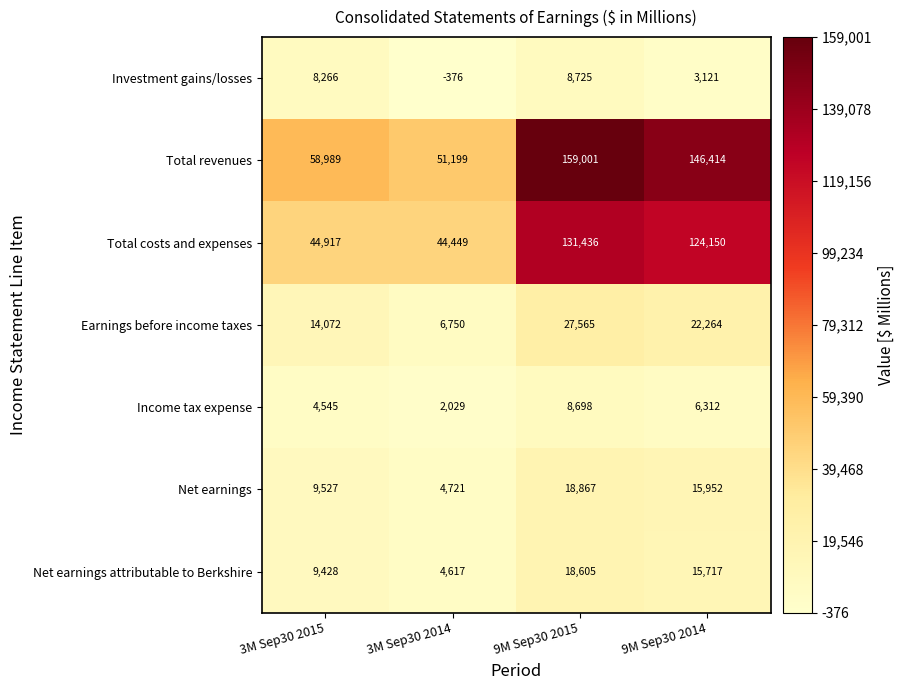

Which series has the largest total across all categories?

Total revenues